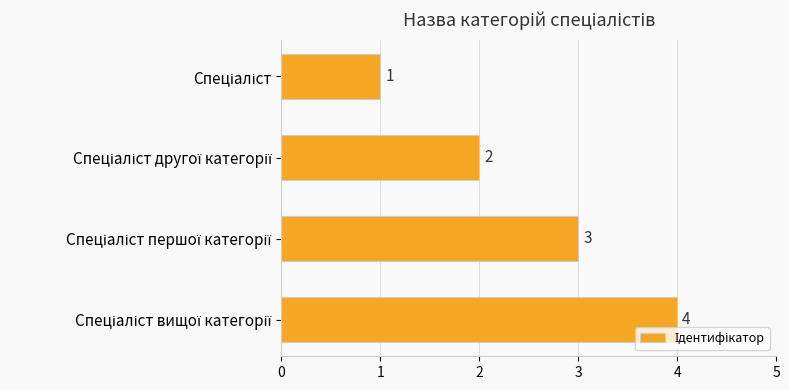

How many series are shown in this chart?

1